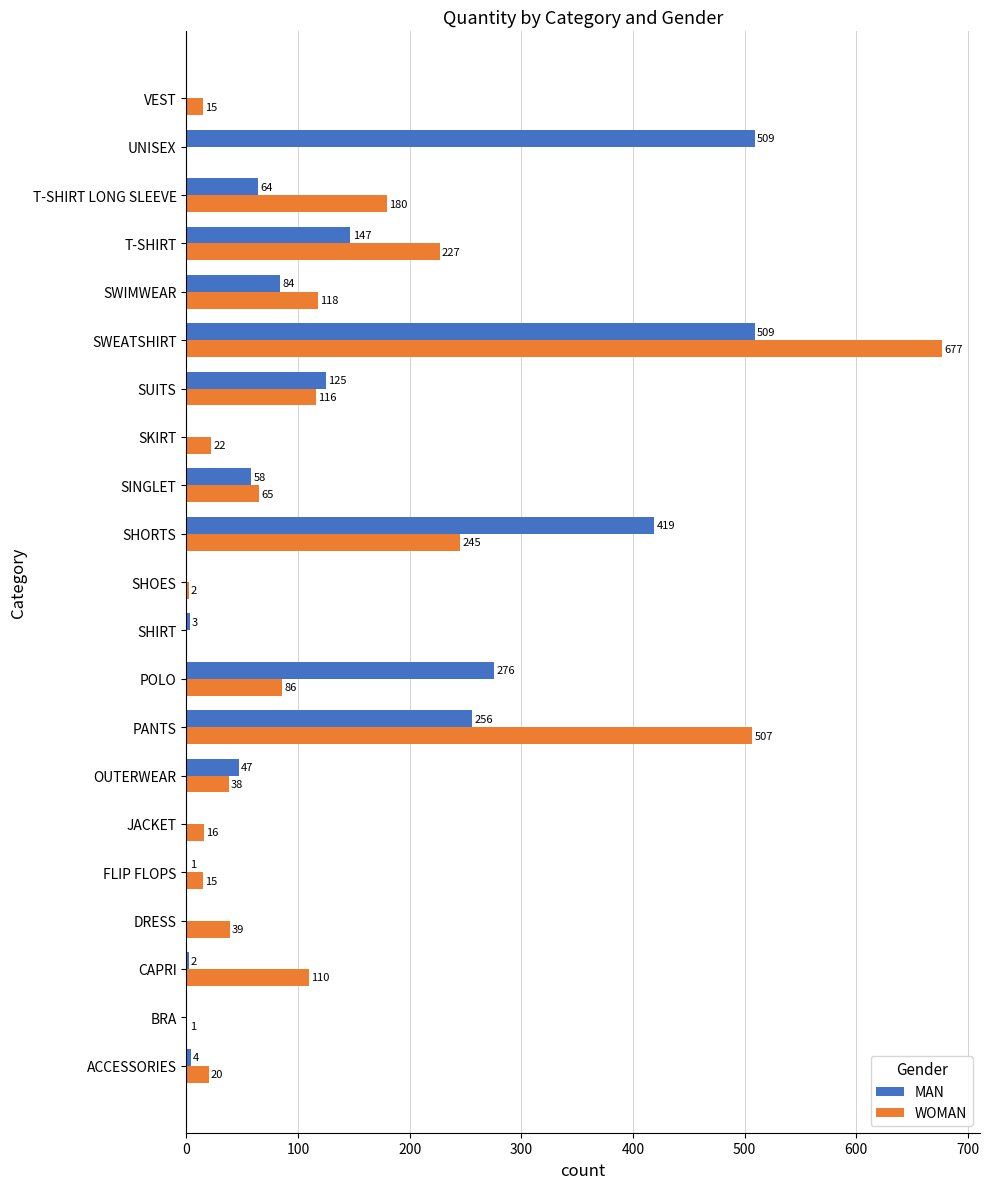

Where is WOMAN nearest to the value 338?

SHORTS